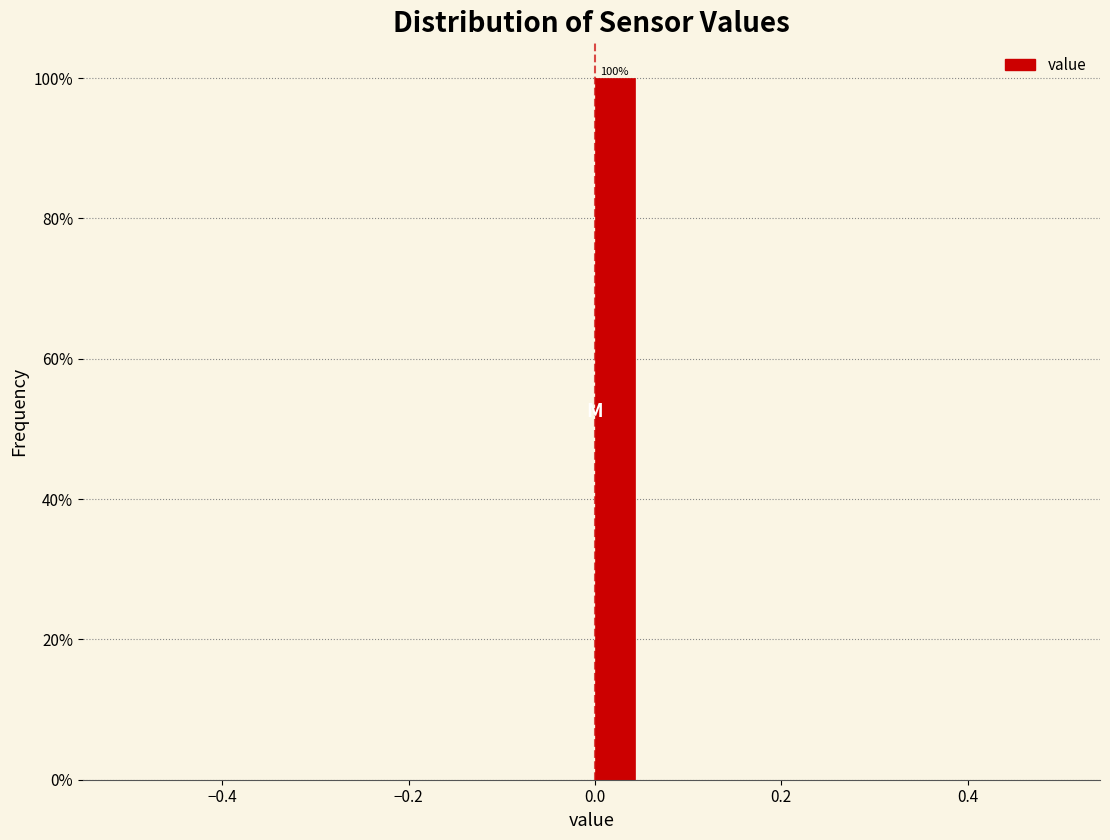

Around what value on the x-axis is the tallest bar? Give the approximate position of its centre, as read against the axis.

0.02